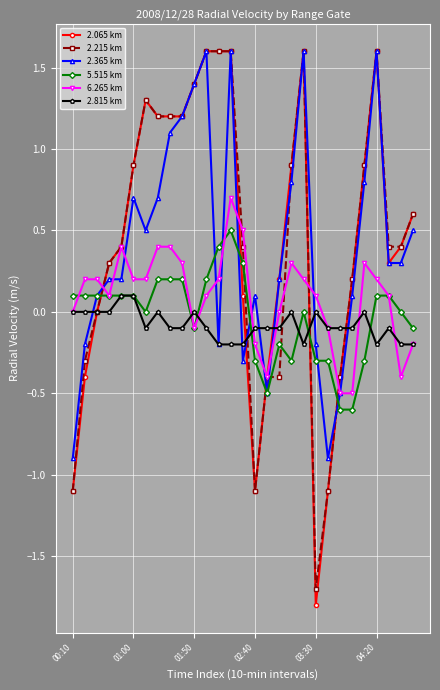

What is the highest value of the 6.265 km series?

0.7